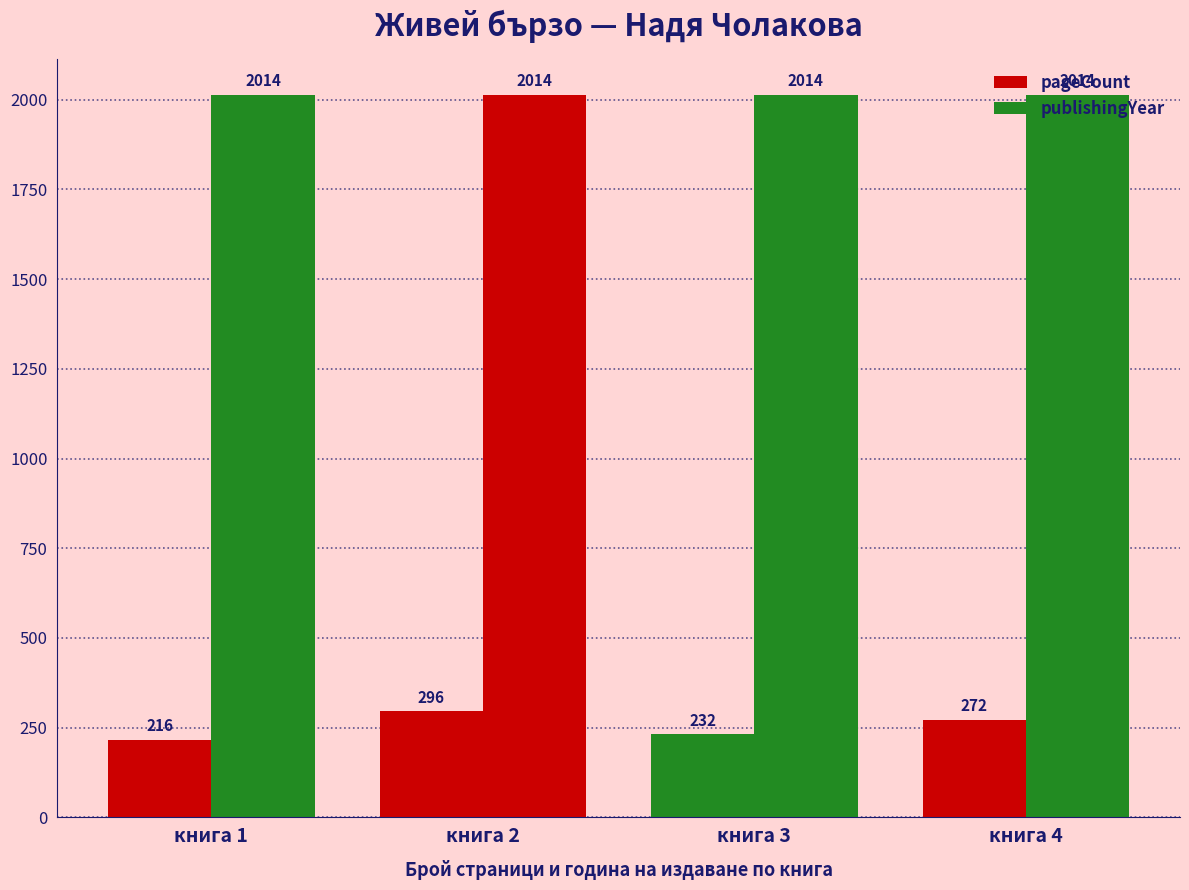

Are the bars grouped side by side (vs. stacked)?

Yes